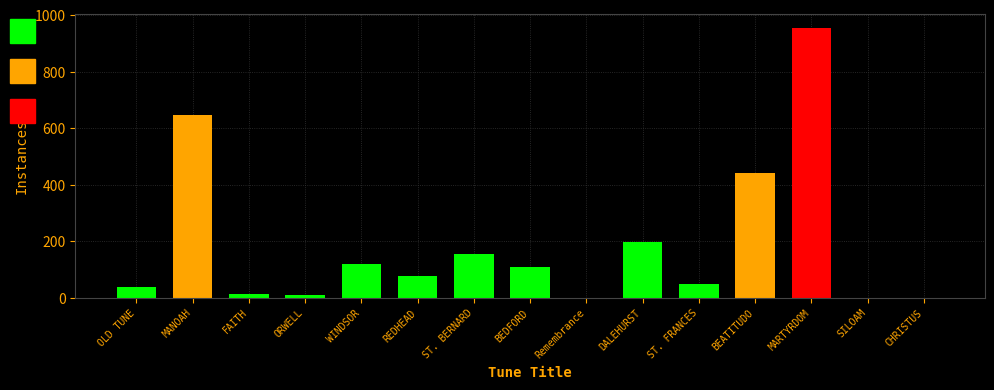

What is the sum of all values?

2821